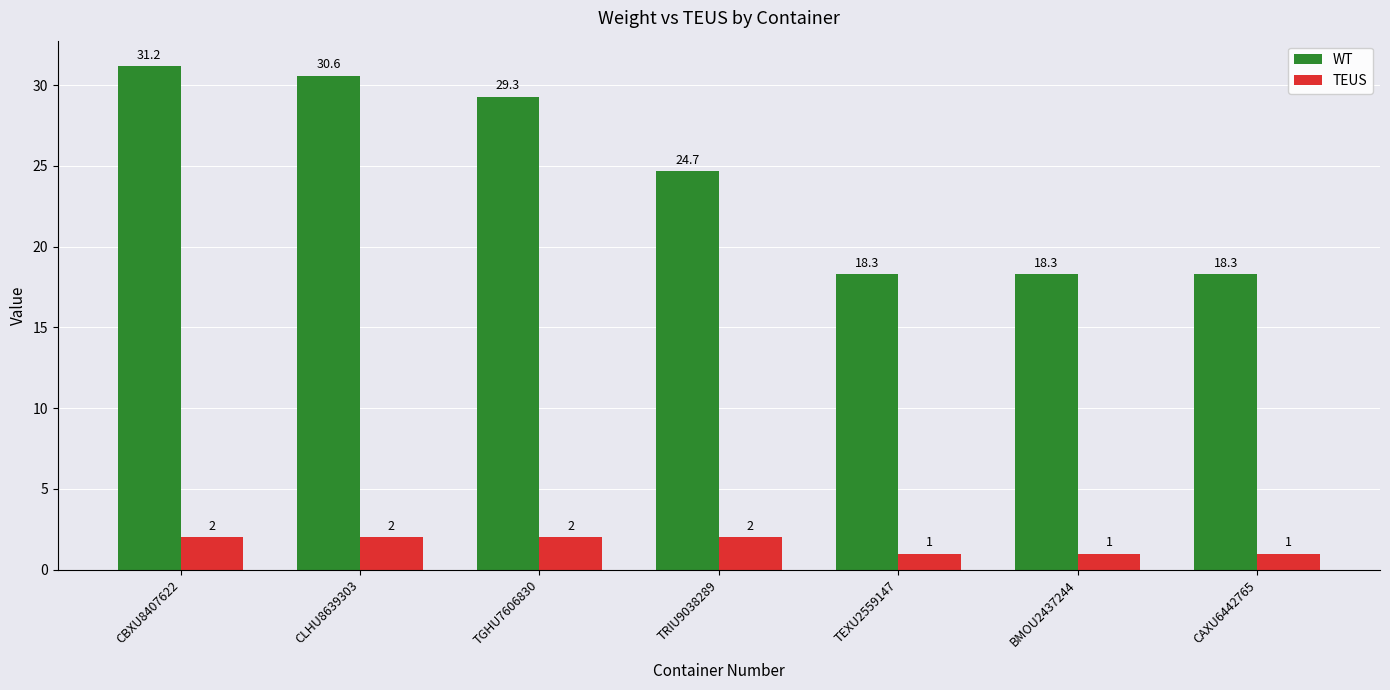

Reading right to left, list all the values displayed in this chart.

WT: 18.3	18.3	18.3	24.7	29.3	30.6	31.2
TEUS: 1.0	1.0	1.0	2.0	2.0	2.0	2.0